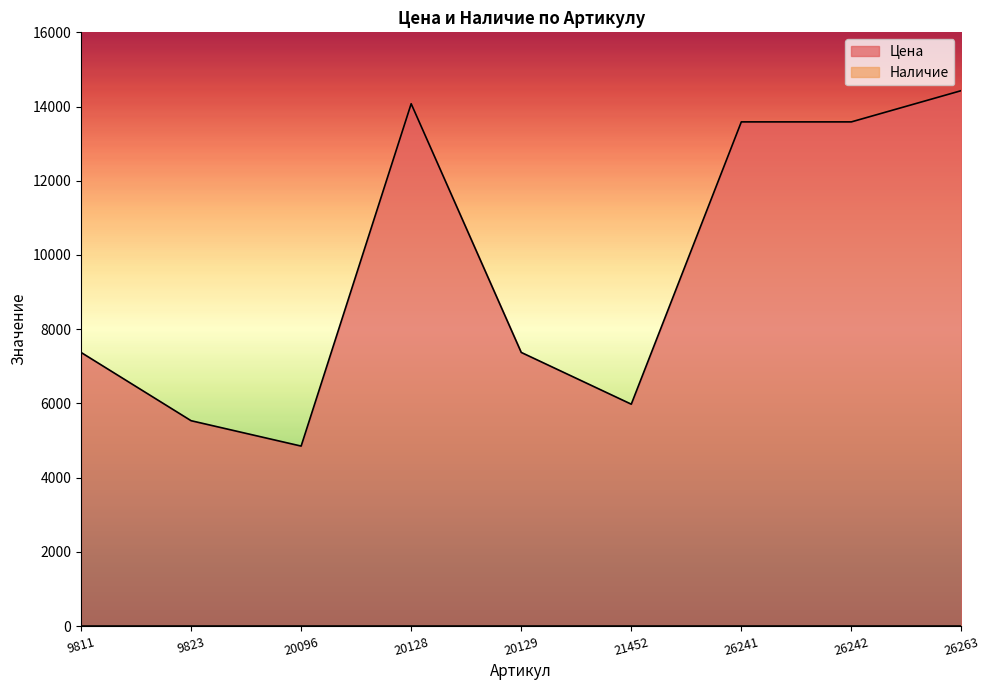

What is the ratio of the value at 20096 to the value at 26242?

0.4